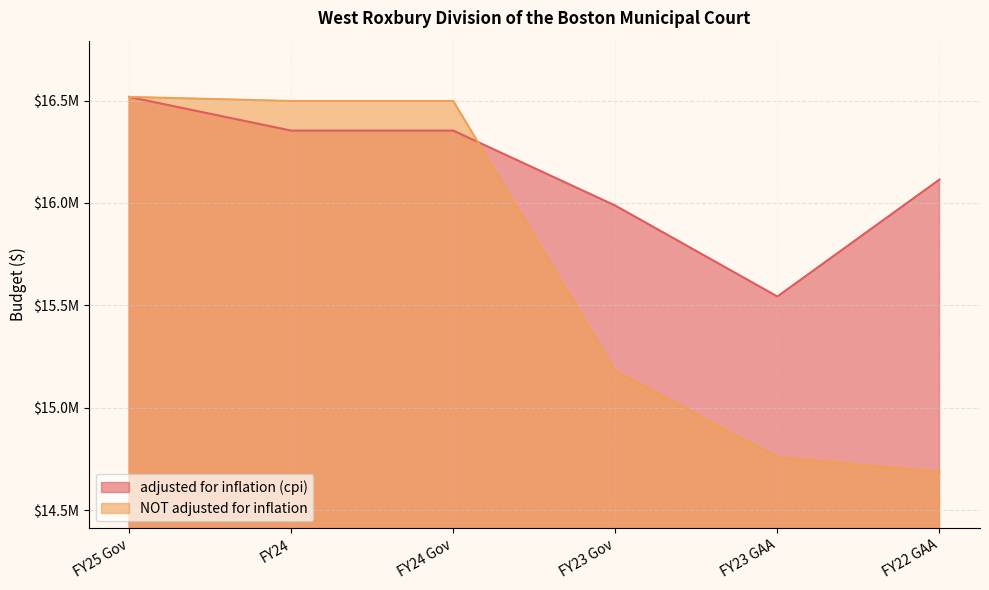

What is the total value across all series at FY25 Gov?

33035594